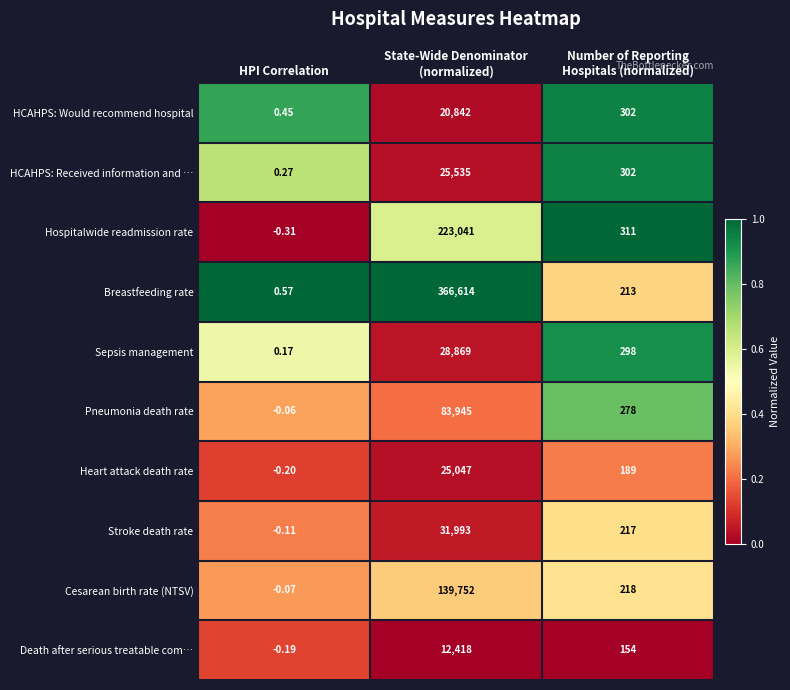

Which category has the lowest value across all series?

HPI Correlation